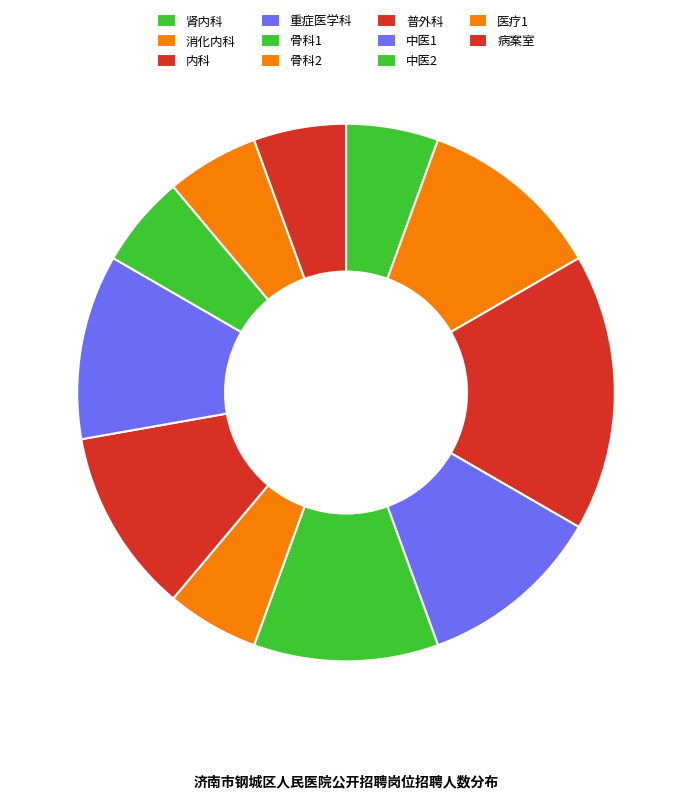

How many segments does this pie chart have?

11